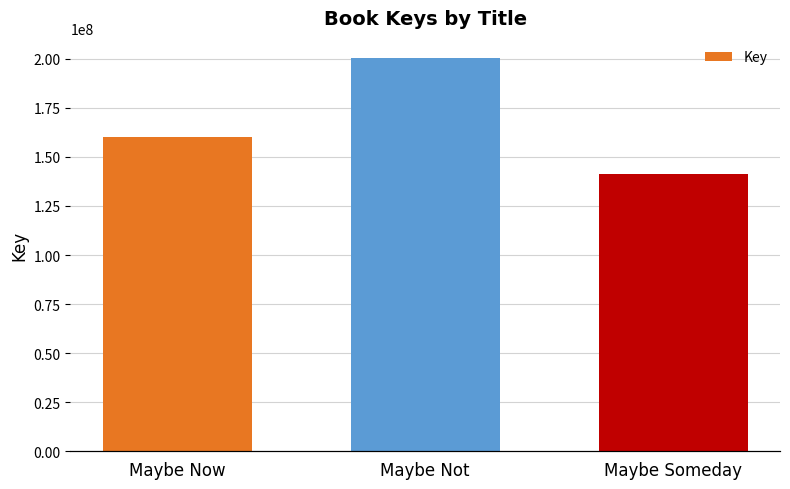

What is the smallest value displayed?

141058238